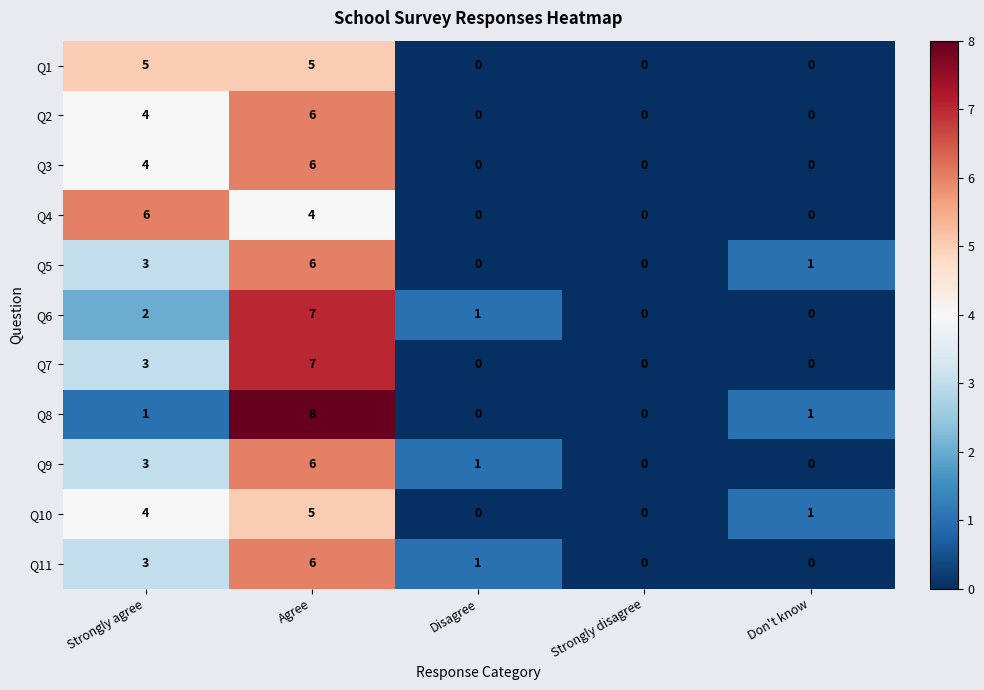

What is the total value across all series at Don't know?

3